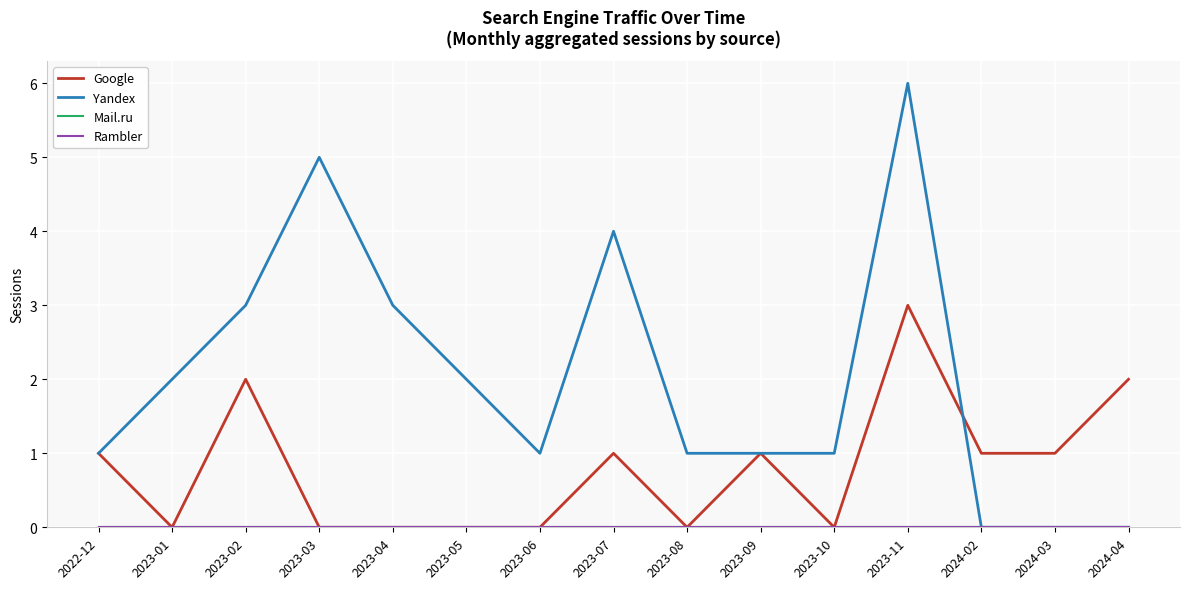

What is the label of the 9th point from the right?

2023-06